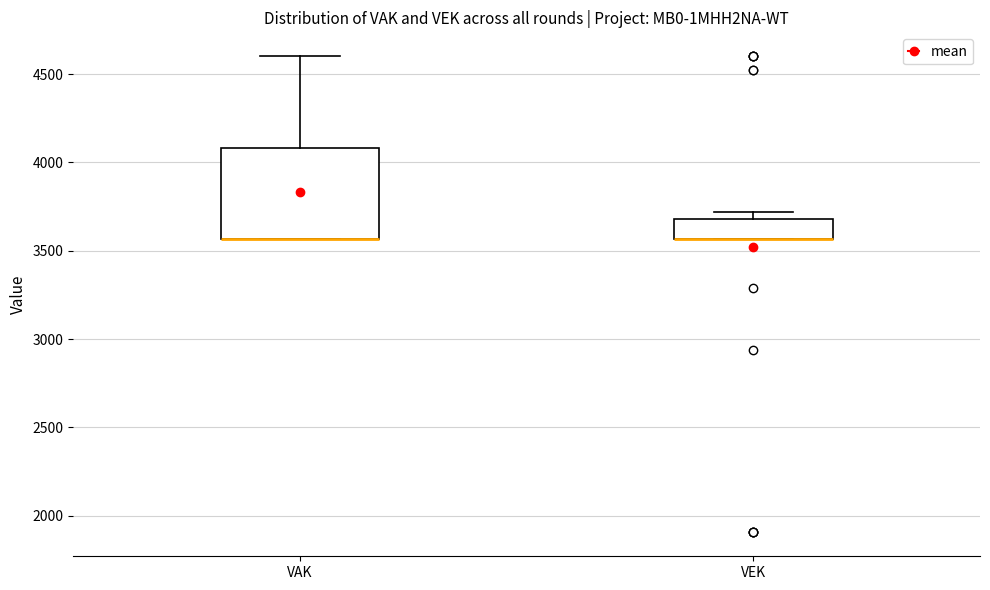

Reading left to right, transcribe this box plot: for each box, give where its median line is, the range the box spans, and where its two whiskers end, as read against the y-axis. The values are not printed on the chart, so give them approximately, as read against the axis.

VAK: median 3550 (drawn on the box's lower edge), box 3550 to 4100, whiskers 3550 to 4600
VEK: median 3550 (drawn on the box's lower edge), box 3550 to 3700, whiskers 3550 to 3700 (just above the box's upper edge)